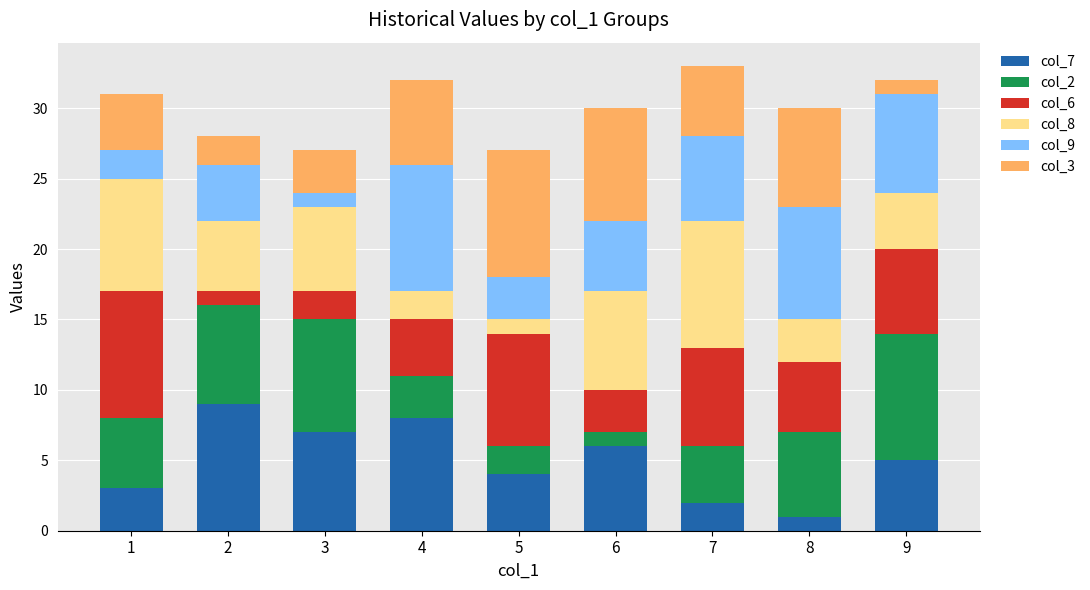

What is the difference between the col_7 values at 7 and 4?

6